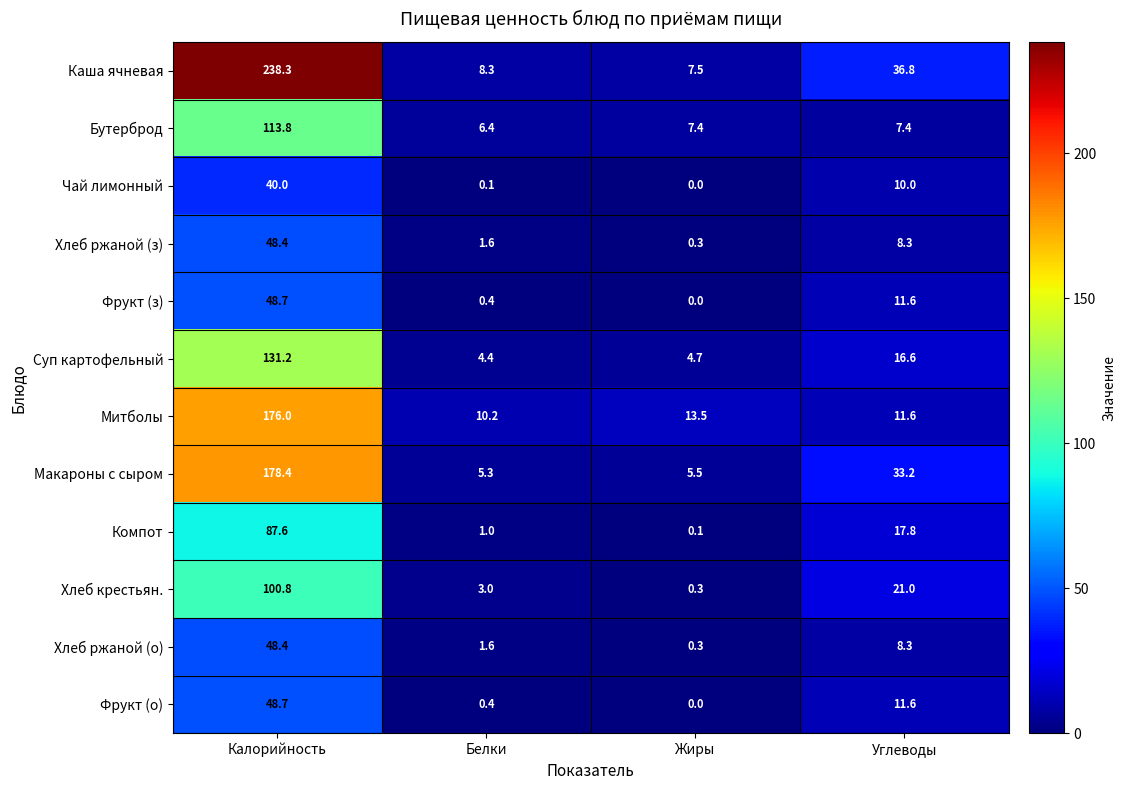

Where does the Каша ячневая series first go above 36?

Калорийность